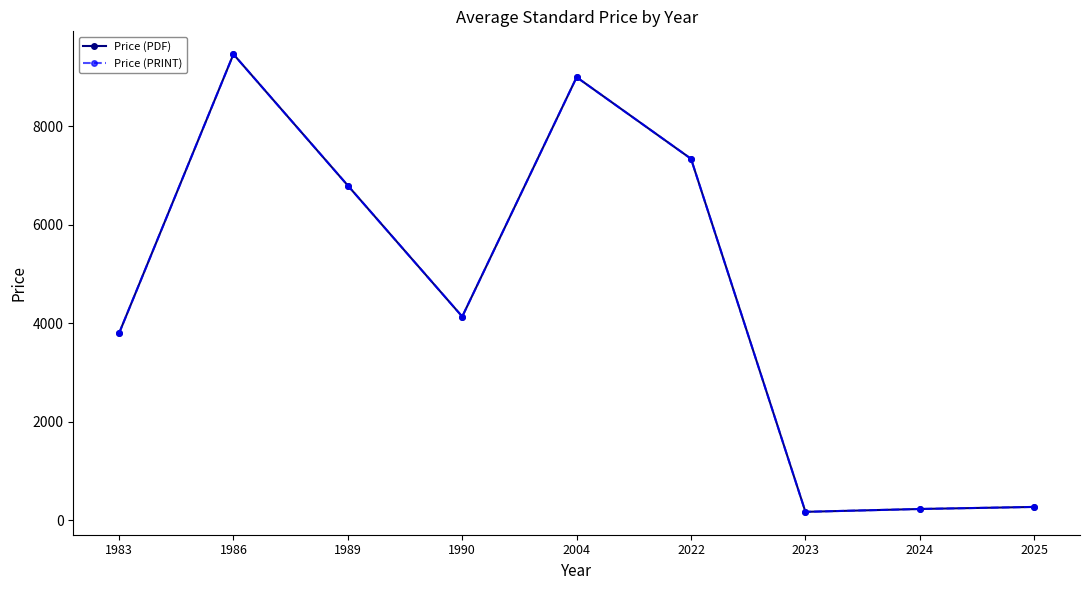

Where is the first local minimum for Price (PRINT)?

1990